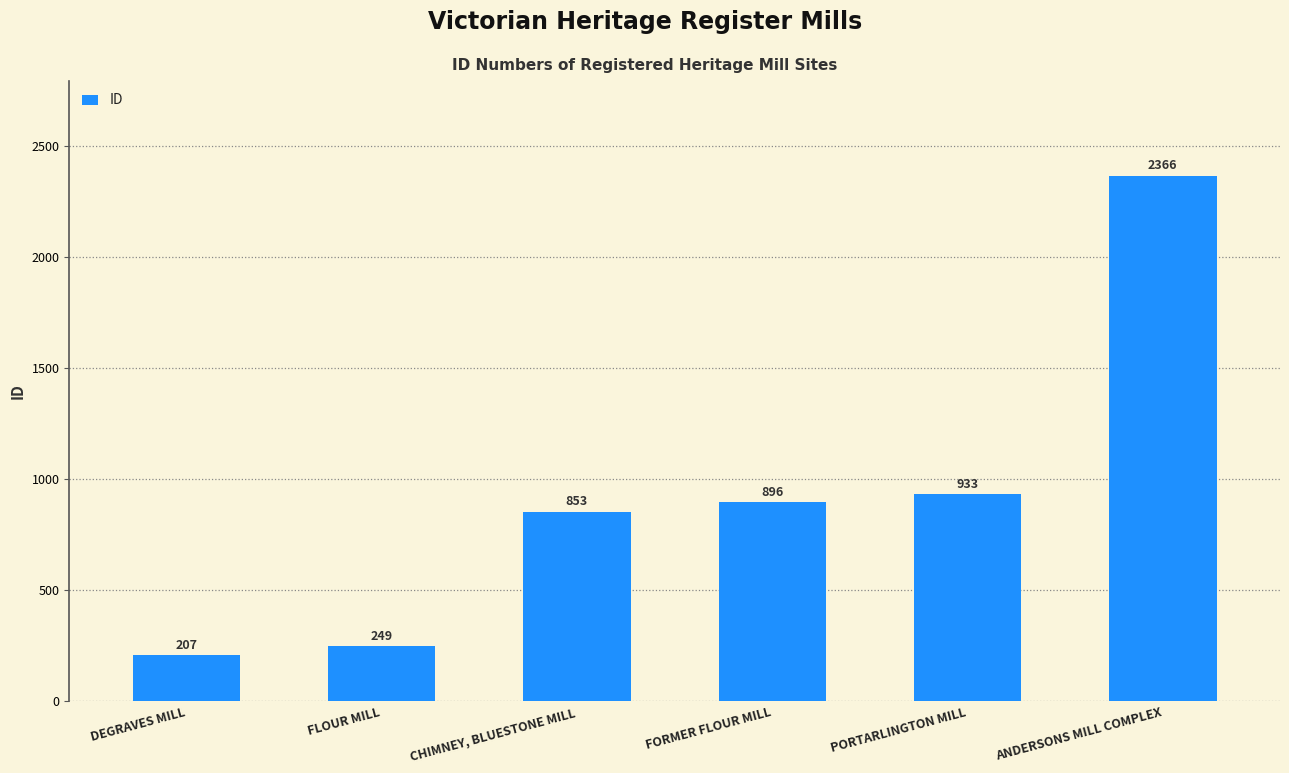

Are the bars horizontal?

No